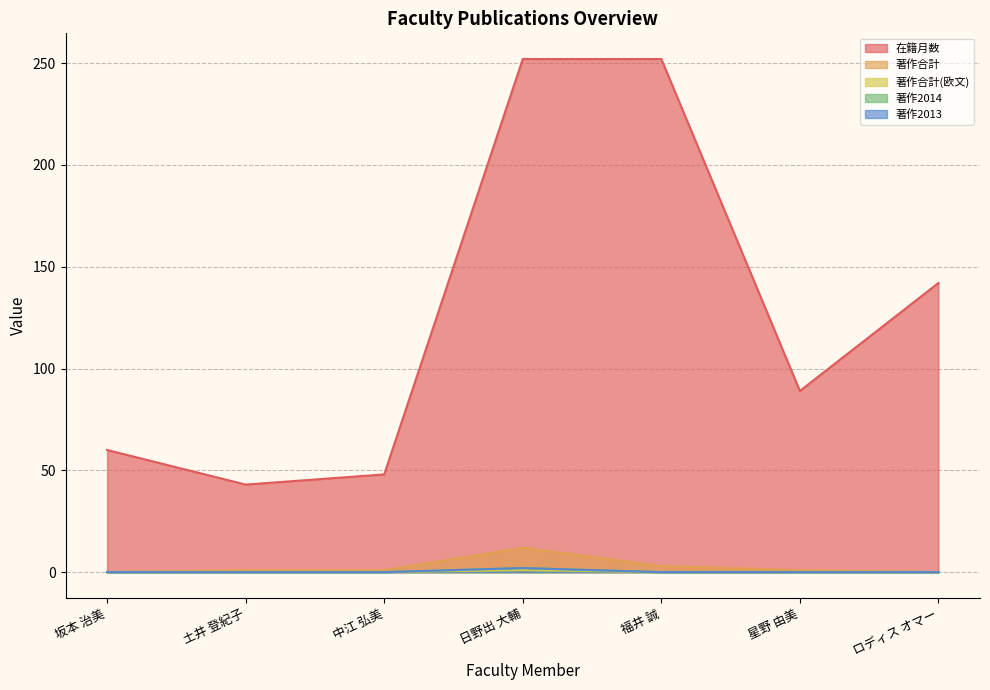

What is the greatest value displayed?

252